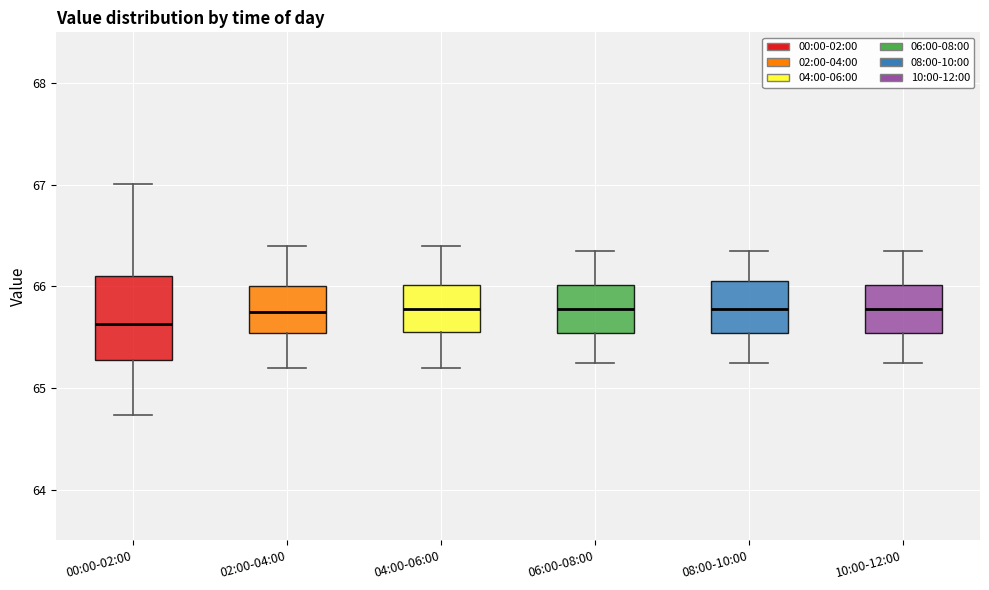

Reading left to right, transcribe this box plot: for each box, give where its median line is, the range the box spans, and where its two whiskers end, as read against the y-axis. The values are not printed on the chart, so give them approximately, as read against the axis.

00:00-02:00: median 65.6, box 65.3 to 66.1, whiskers 64.7 to 67.0
02:00-04:00: median 65.8, box 65.5 to 66.0, whiskers 65.2 to 66.4
04:00-06:00: median 65.8, box 65.6 to 66.0, whiskers 65.2 to 66.4
06:00-08:00: median 65.8, box 65.5 to 66.0, whiskers 65.3 to 66.4
08:00-10:00: median 65.8, box 65.5 to 66.1, whiskers 65.3 to 66.4
10:00-12:00: median 65.8, box 65.5 to 66.0, whiskers 65.3 to 66.4